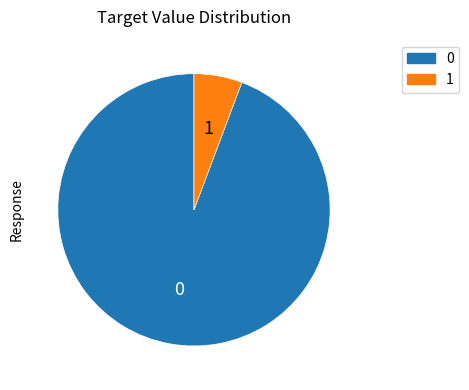

Does any single category account for the majority?

Yes